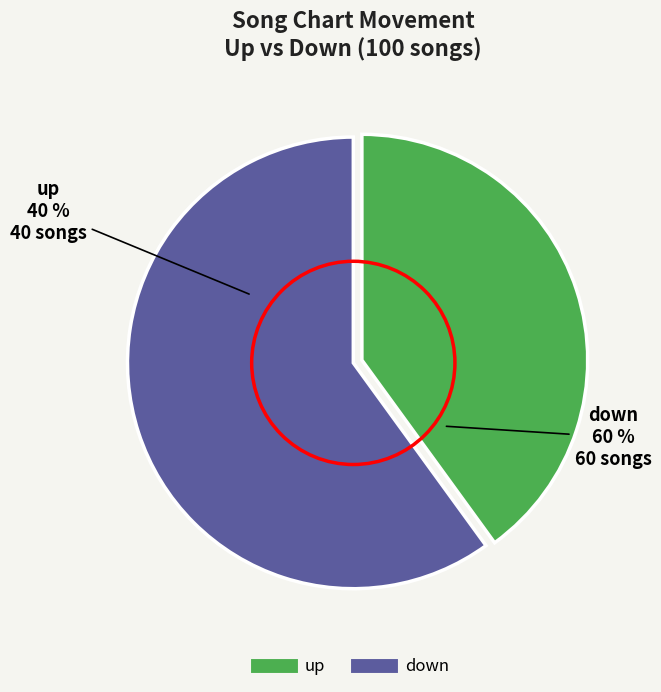

Which category accounts for the majority?

down